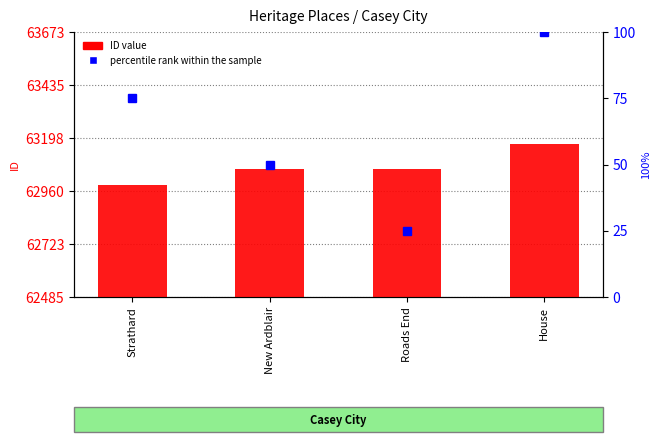

Reading left to right, list all the values displayed in this chart.

ID value: Strathard=62985	New Ardblair=63057	Roads End=63058	House=63173
percentile rank within the sample: Strathard=75	New Ardblair=50	Roads End=25	House=100